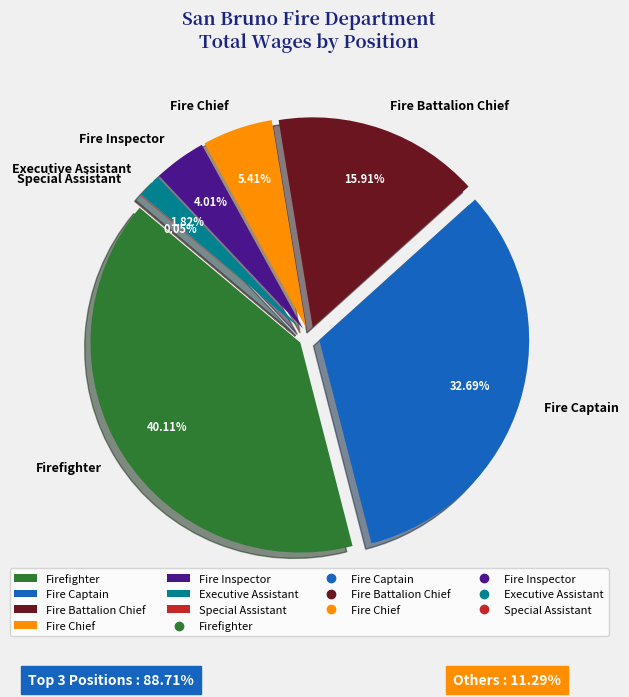

Count the number of slices in the pie.

7